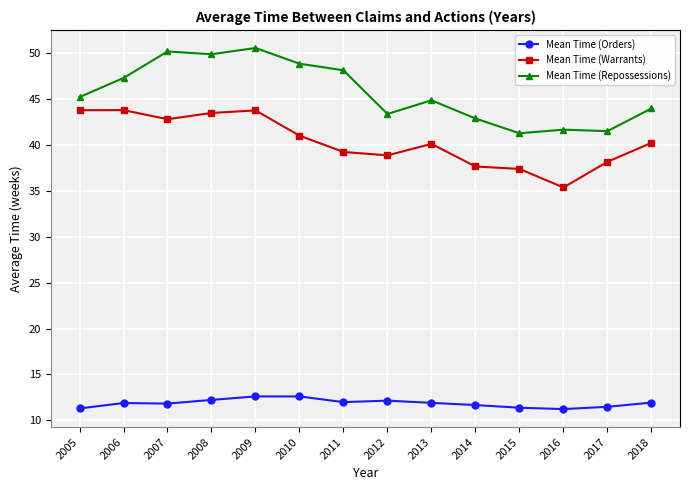

Is this an area chart (filled region under the line)?

No